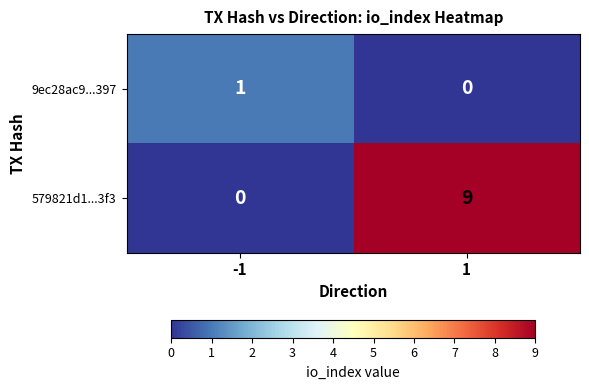

List the series in order of their peak value, lowest first.

9ec28ac9...397, 579821d1...3f3